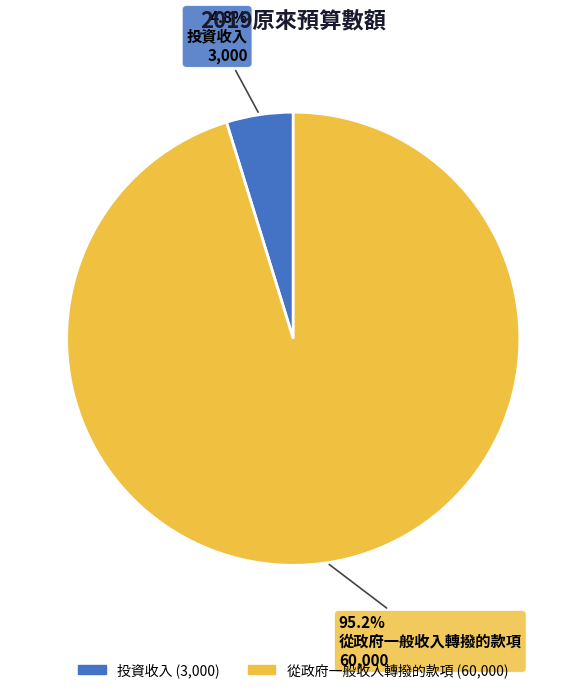

To the nearest percent, what is the average slice percentage?

50%